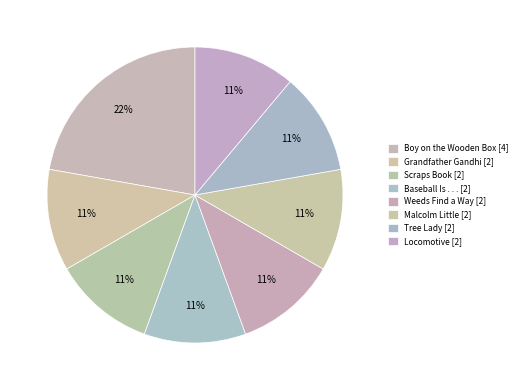

To the nearest percent, what is the average slice percentage?

12%